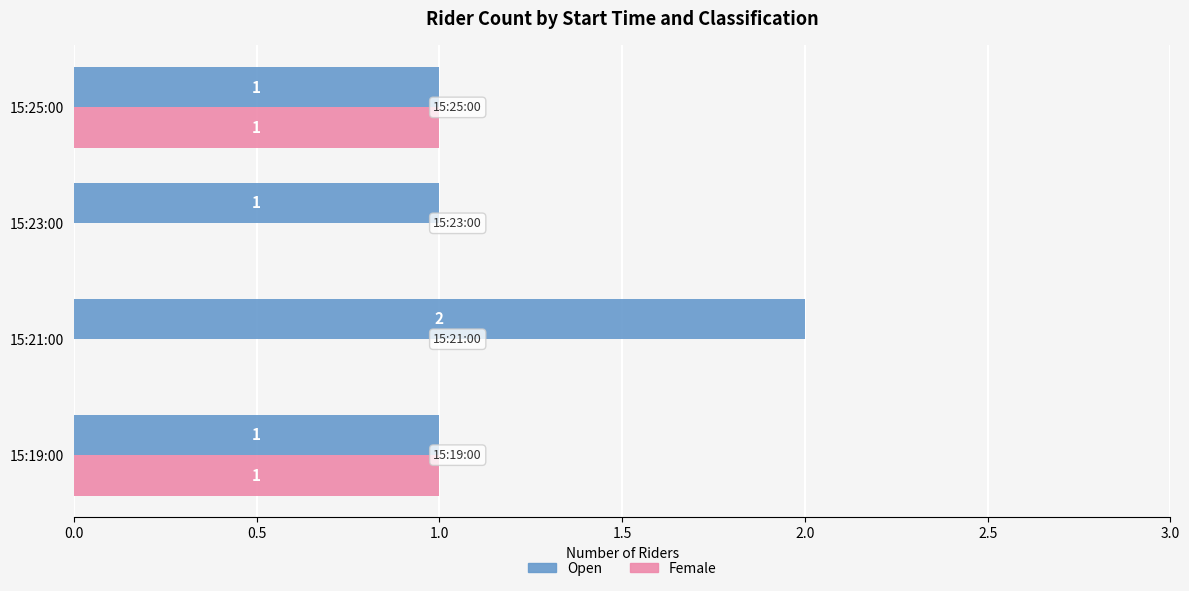

What are all the series names shown in the legend?

Open, Female